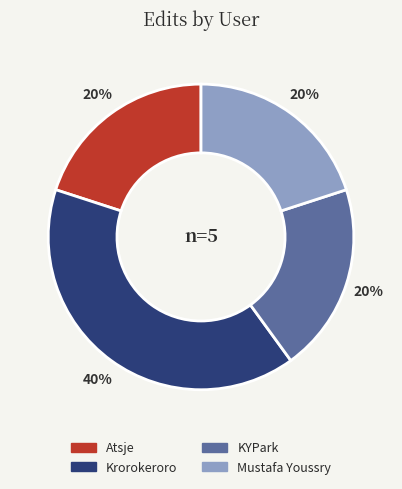

Which category has the biggest portion of the pie?

Krorokeroro